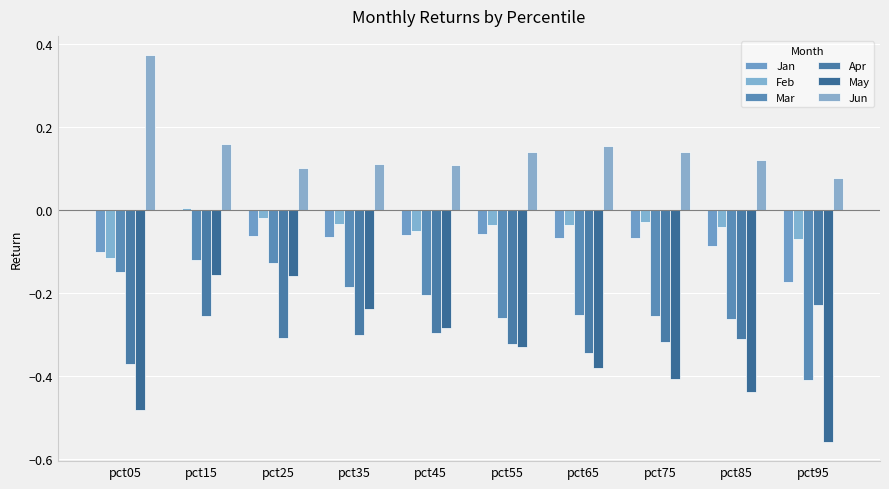

Does the chart contain stacked bars?

No